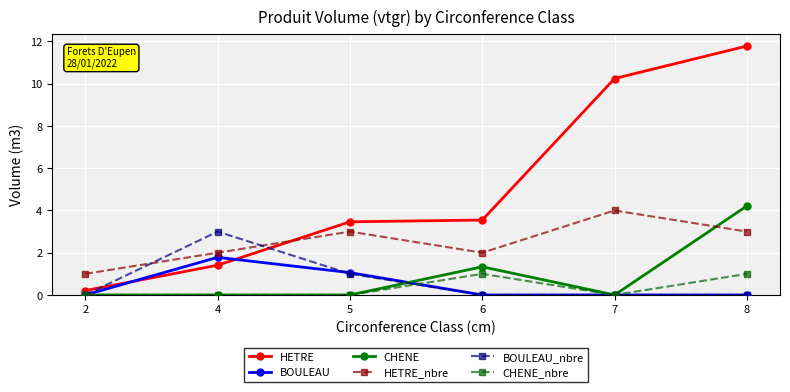

Where is the first local minimum for HETRE_nbre?

6